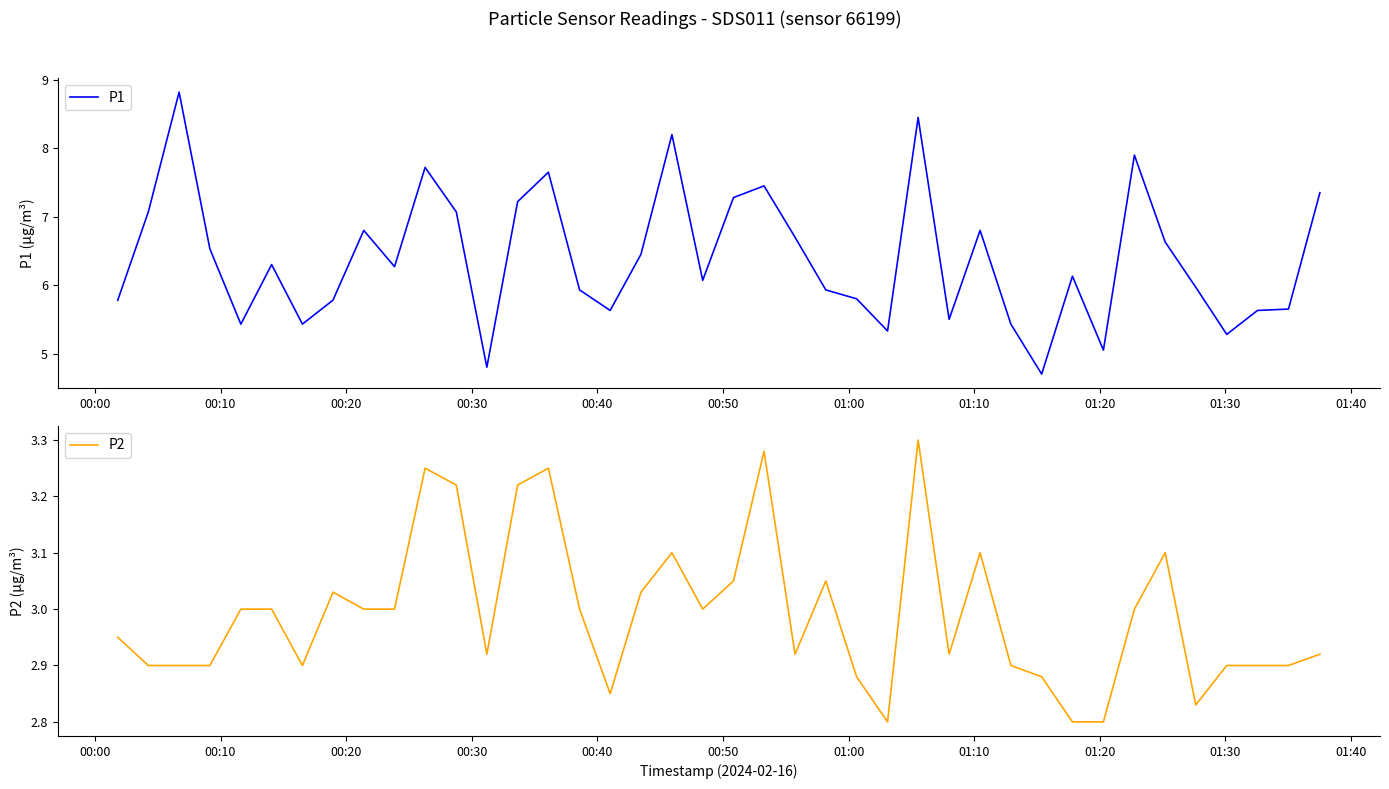

Is the value of P1 at 16 greater than the value of P2 at 35?

Yes